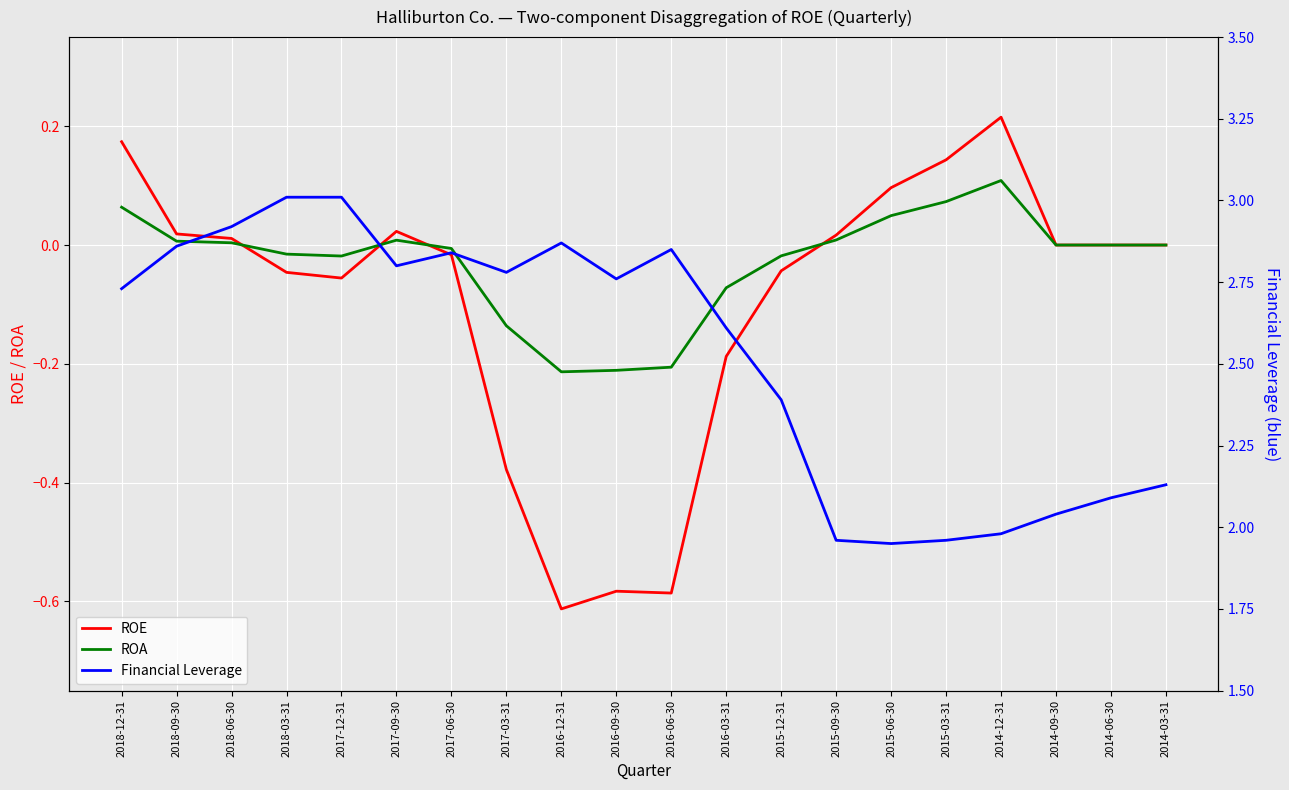

How many interior local peaks does the ROE series have?

3